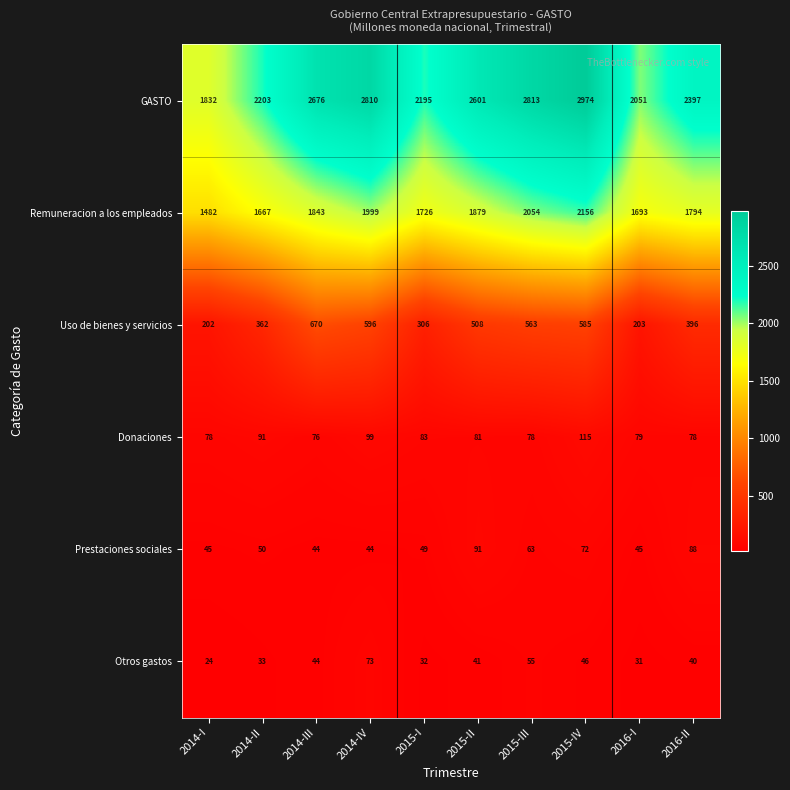

Which series changed the most between 2014-IV and 2016-I?

GASTO